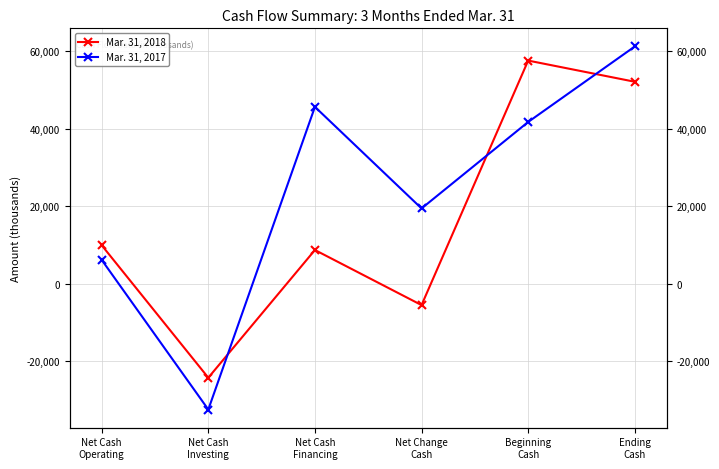

What is the label of the 5th point from the left?

Beginning
Cash